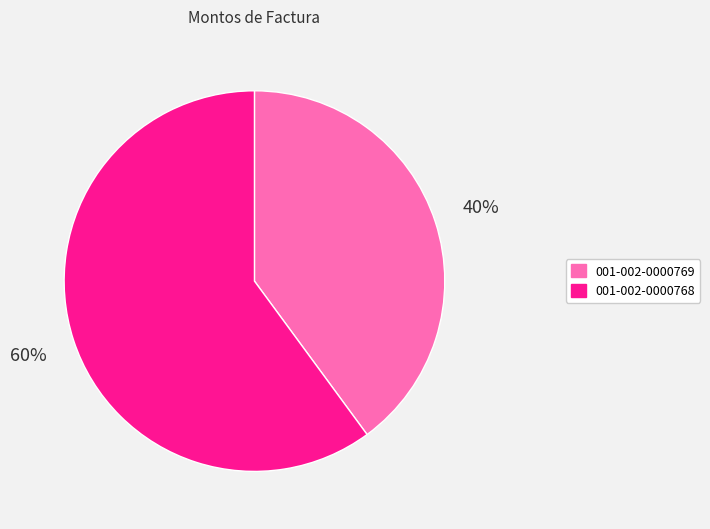

The 001-002-0000768 slice represents 60% of the pie. True or false?

True